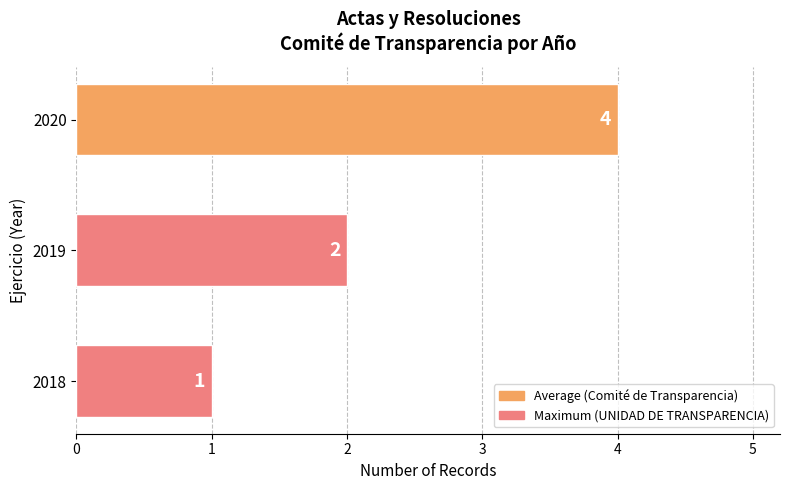

What is the smallest value displayed?

1